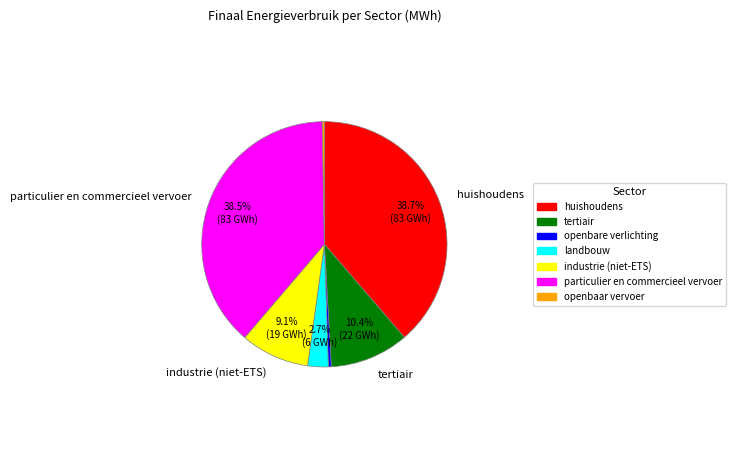

What is the ratio of the value at particulier en commercieel vervoer to the value at openbaar vervoer?

134.2